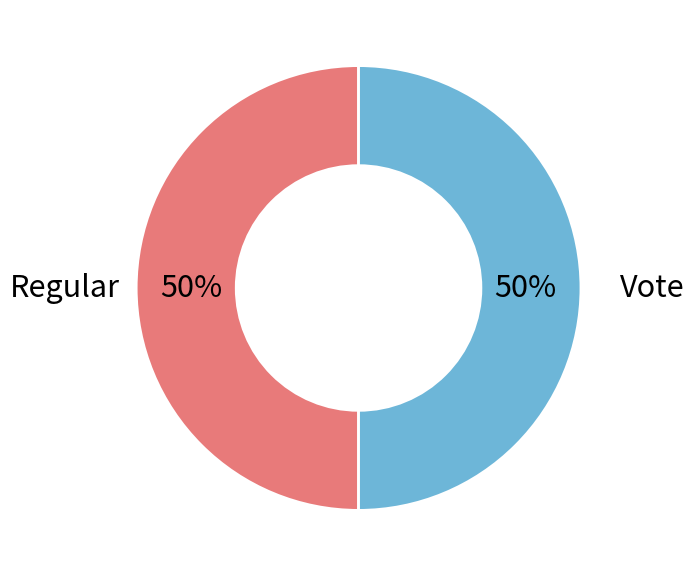

To the nearest percent, what is the average slice percentage?

50%